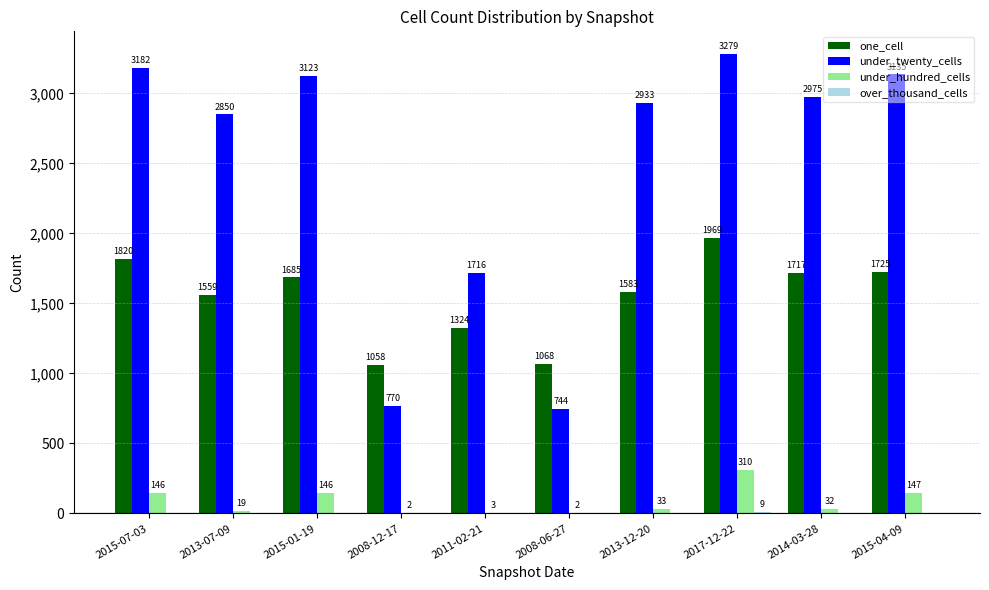

What is the sum of the under_twenty_cells values at 2011-02-21 and 2008-06-27?

2460